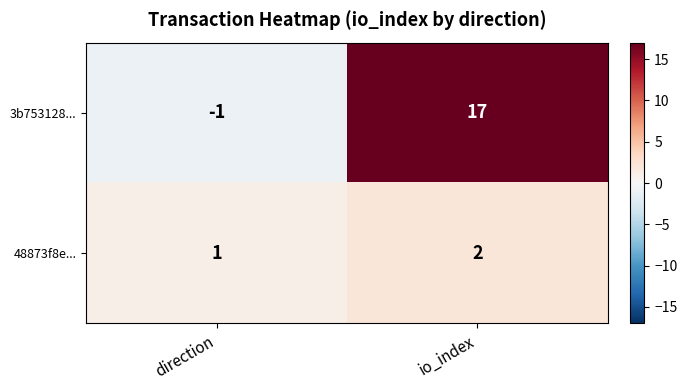

What is the sum of the 3b753128... values at direction and io_index?

16